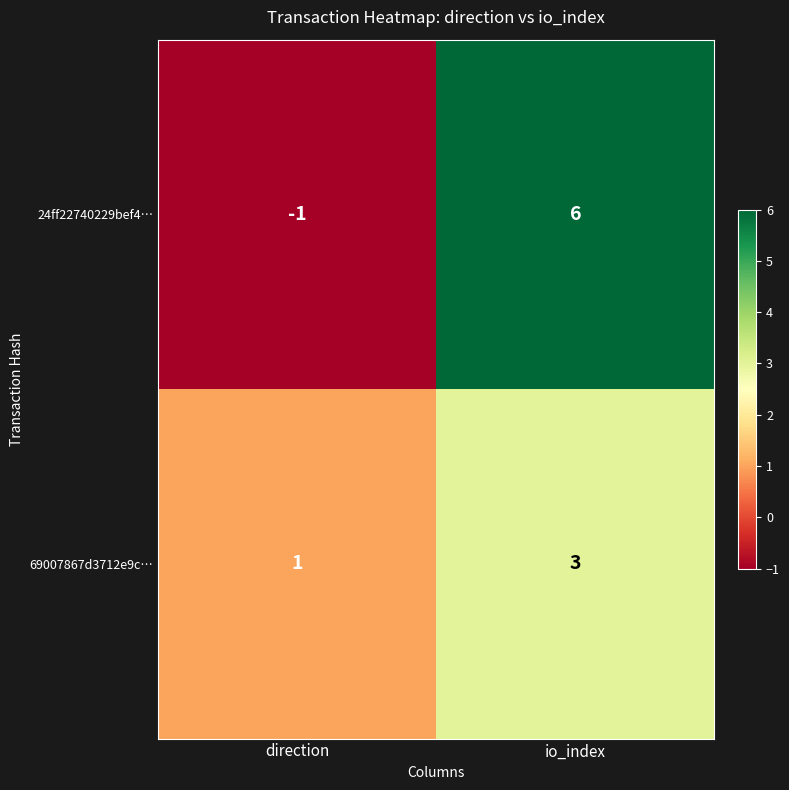

At which label is 69007867d3712e9c… closest to 2?

direction